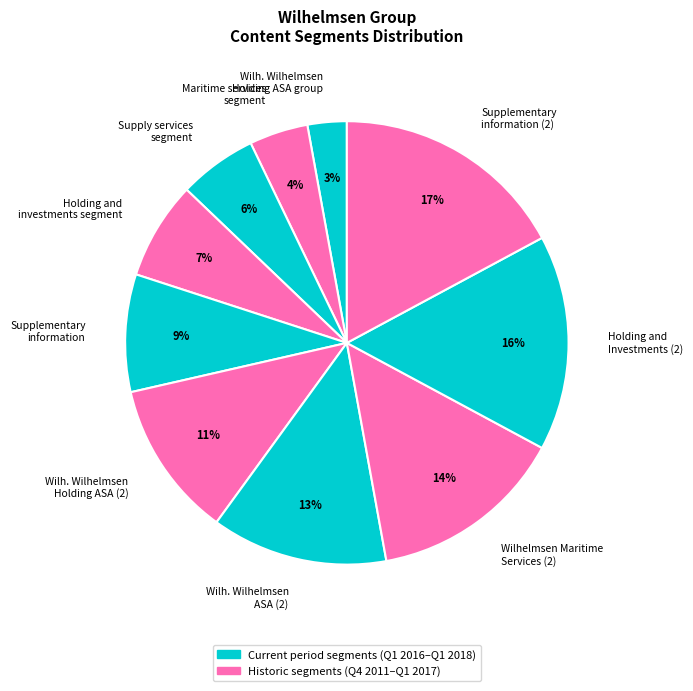

Approximately how many times larger is the value at Holding and Investments (2) compared to Supplementary information?

1.8